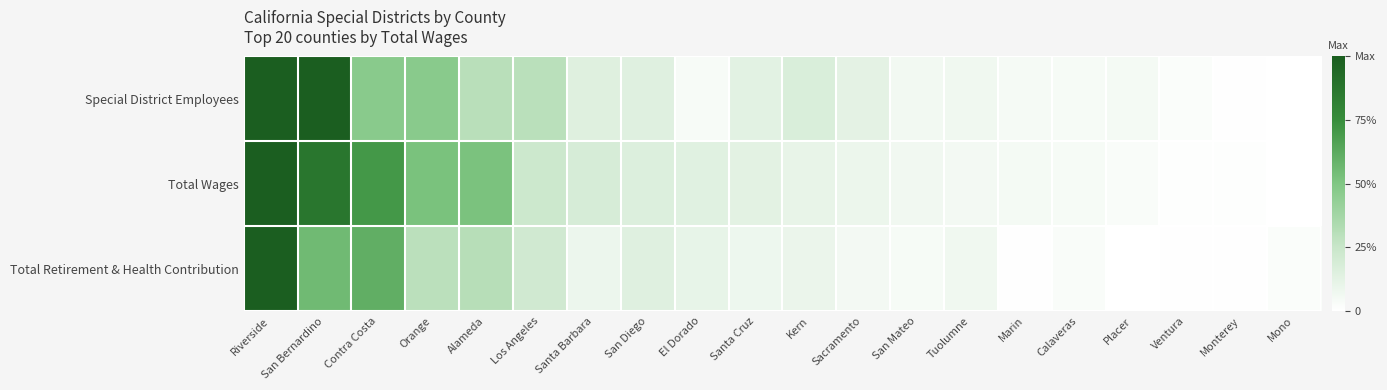

Rank the series at Placer from lowest to highest value.

Total Retirement & Health Contribution, Total Wages, Special District Employees